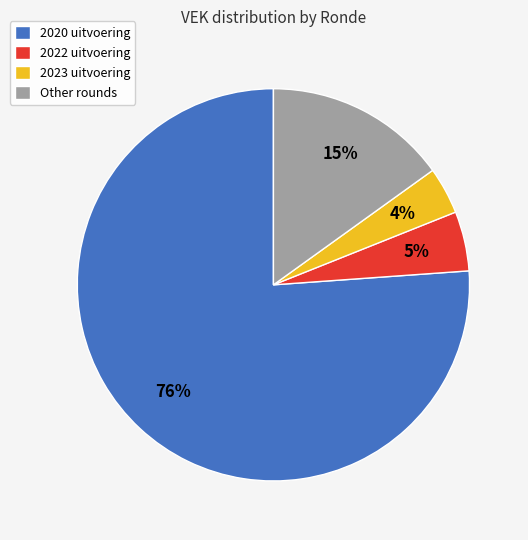

To the nearest percent, what portion does Other rounds represent?

15%